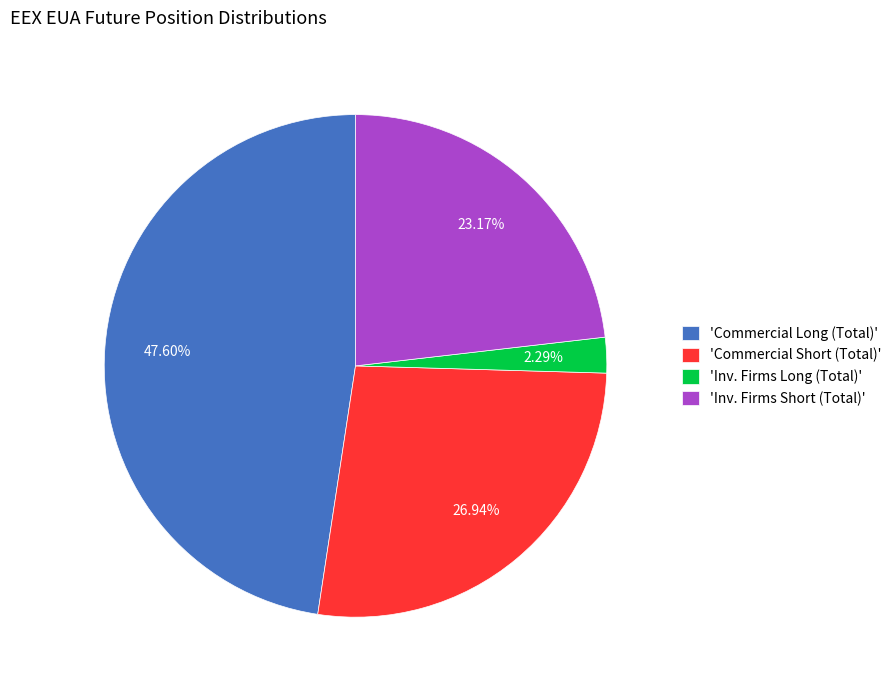

To the nearest percent, what is the difference between the largest and smallest slice percentages?

45%